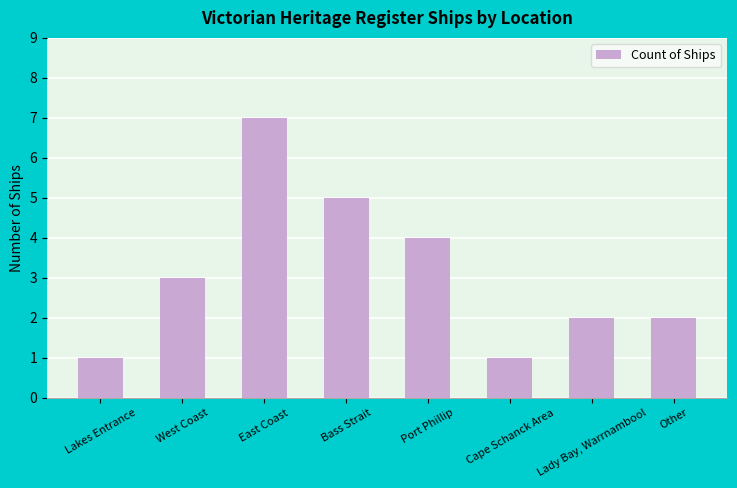

How many data points are less than 3?

4